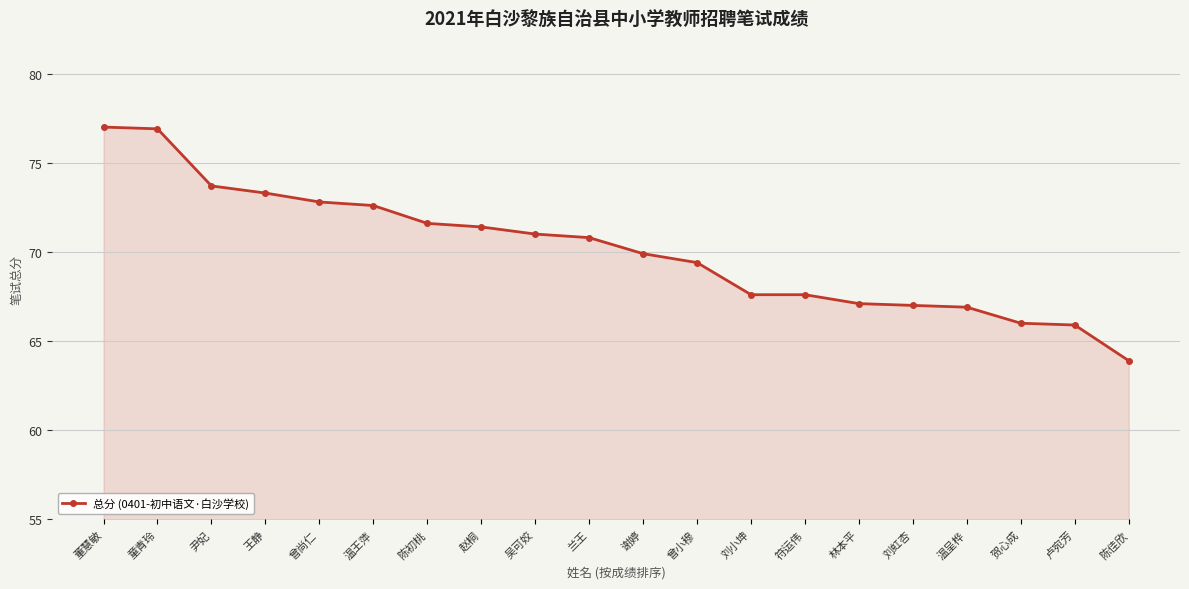

What is the difference between the values at 曾尚仁 and 尹妃?

0.9